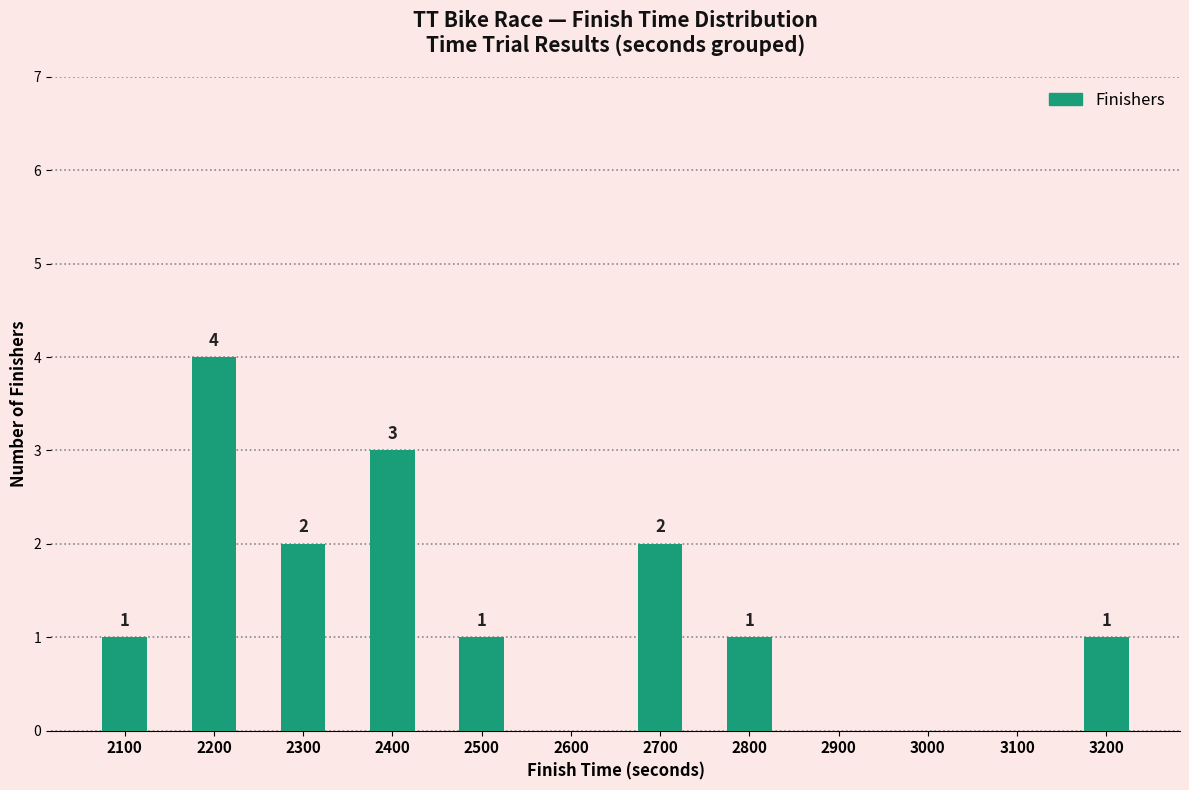

Reading right to left, list all the values displayed in this chart.

3200=1	3100=0	3000=0	2900=0	2800=1	2700=2	2600=0	2500=1	2400=3	2300=2	2200=4	2100=1